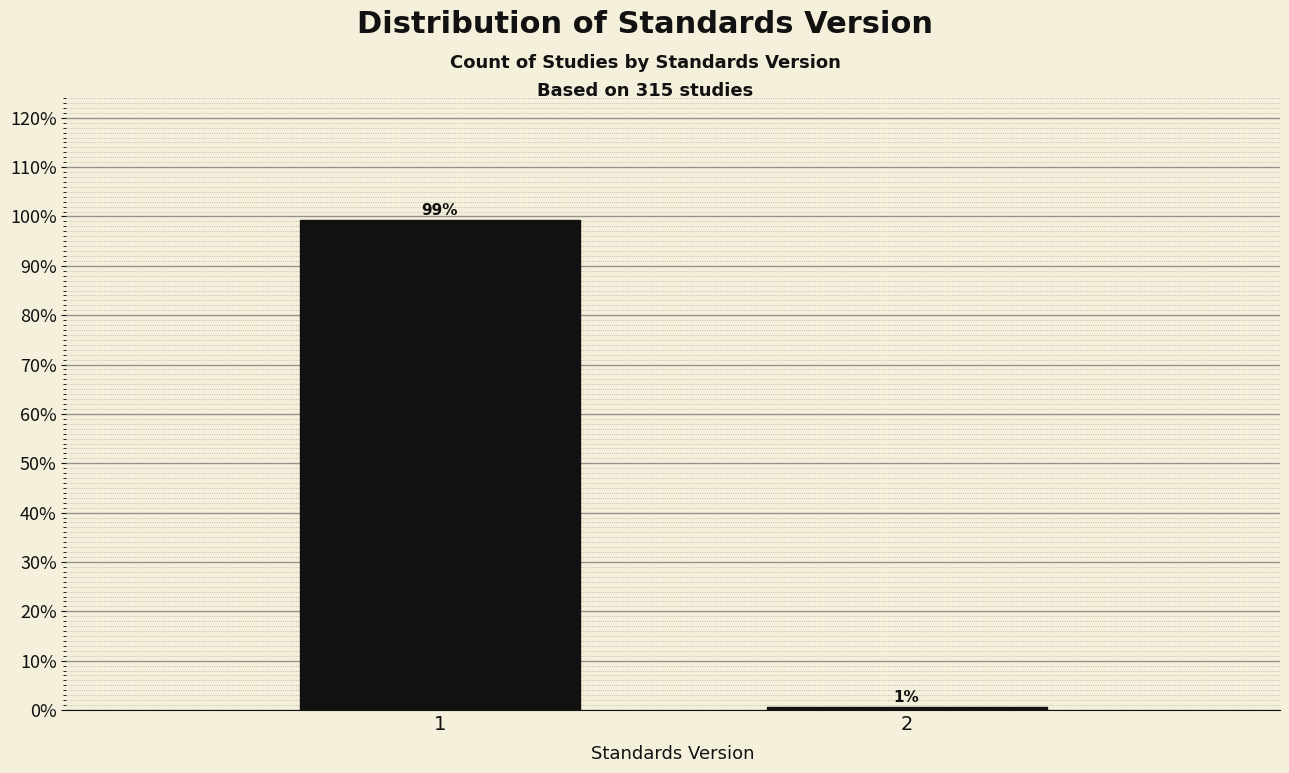

The value at 1 is 99.4. True or false?

True